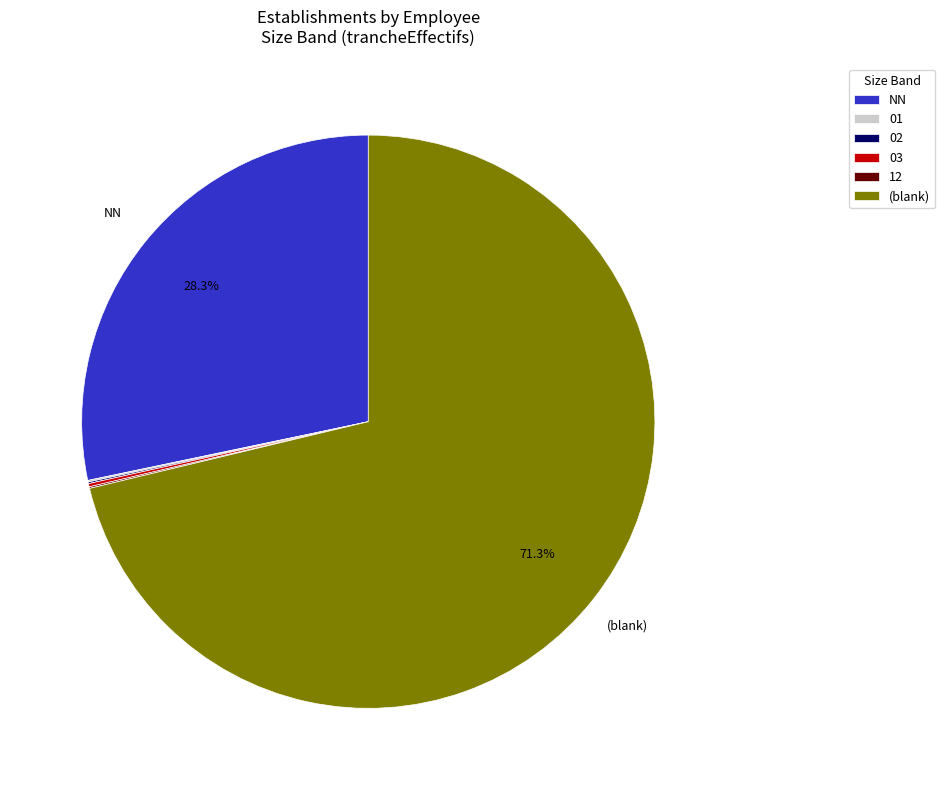

To the nearest percent, what is the average slice percentage?

17%